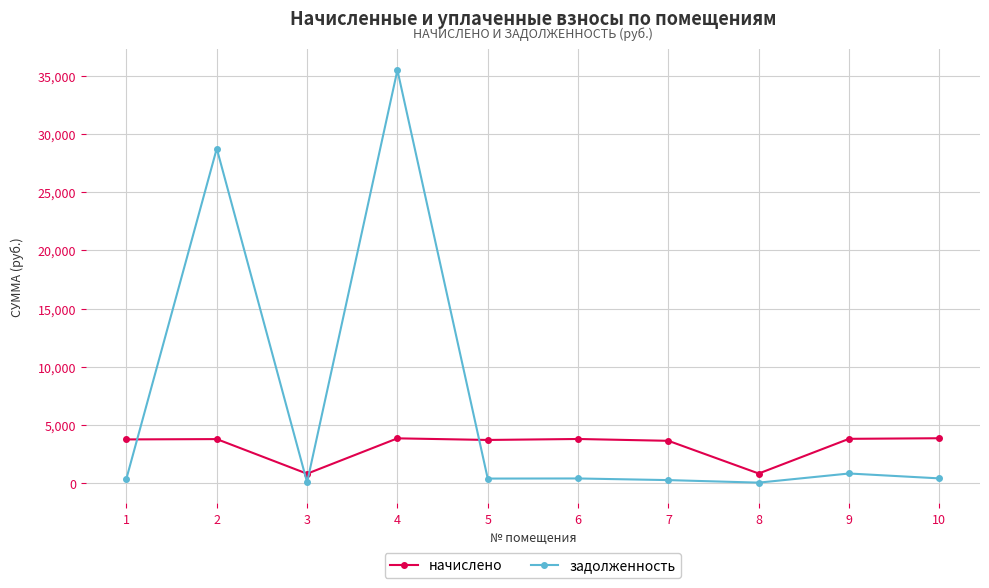

How many times do задолженность and начислено cross each other?

4